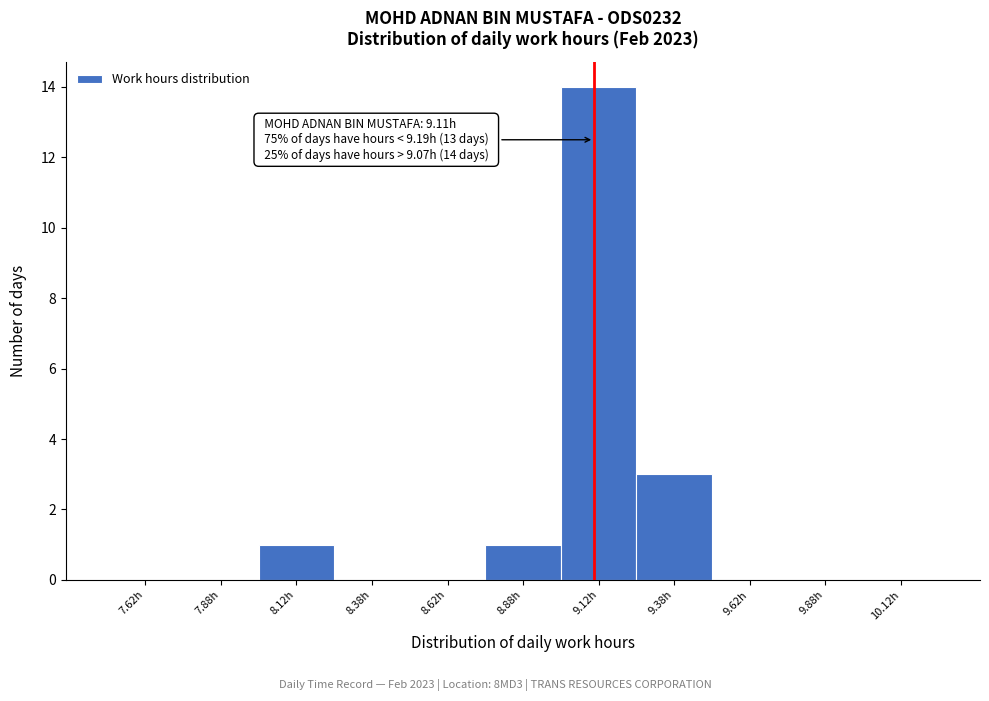

Which range on the x-axis has the tallest bar?

9.00 to 9.25